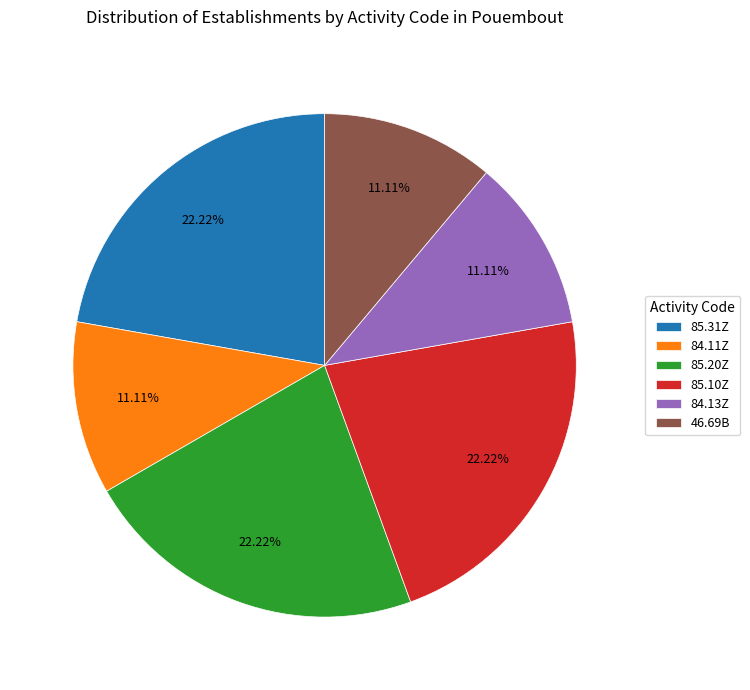

What percentage is the 85.10Z slice, to the nearest percent?

22%